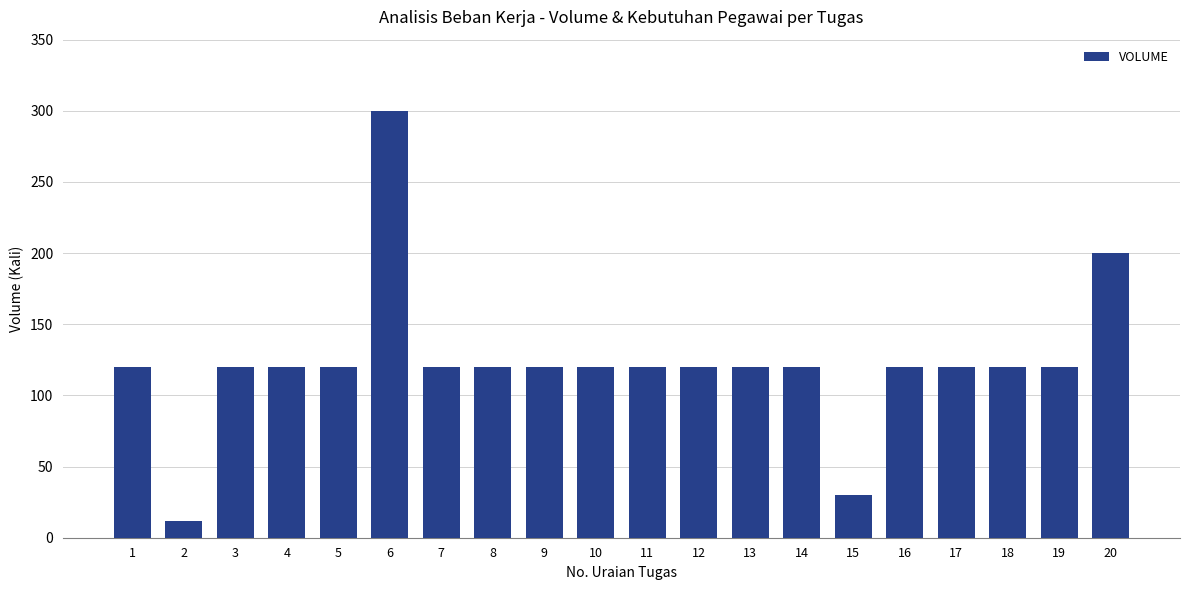

The chart shows a value of 120 at 19. True or false?

True